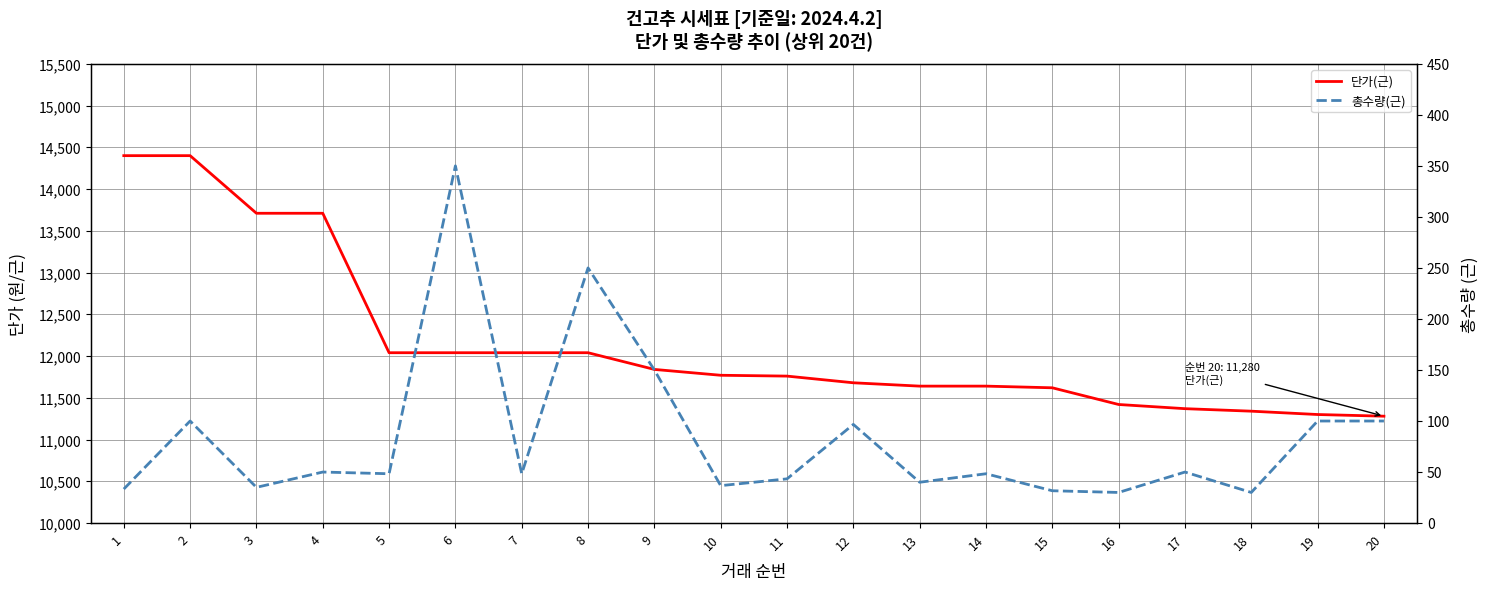

True or false: 총수량(근) and 단가(근) intersect in this chart.

False